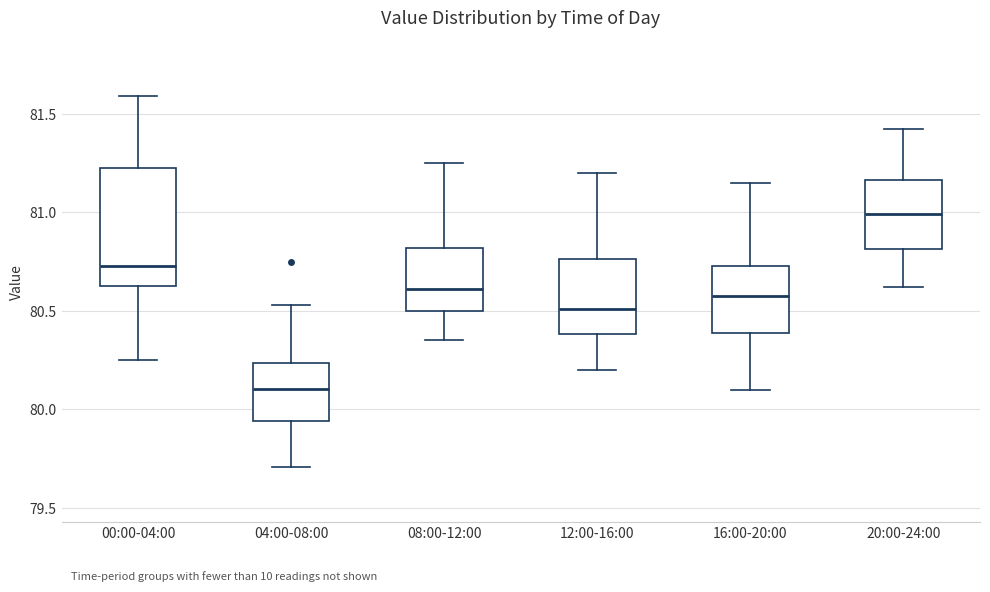

Which box's median line is the highest?

20:00-24:00